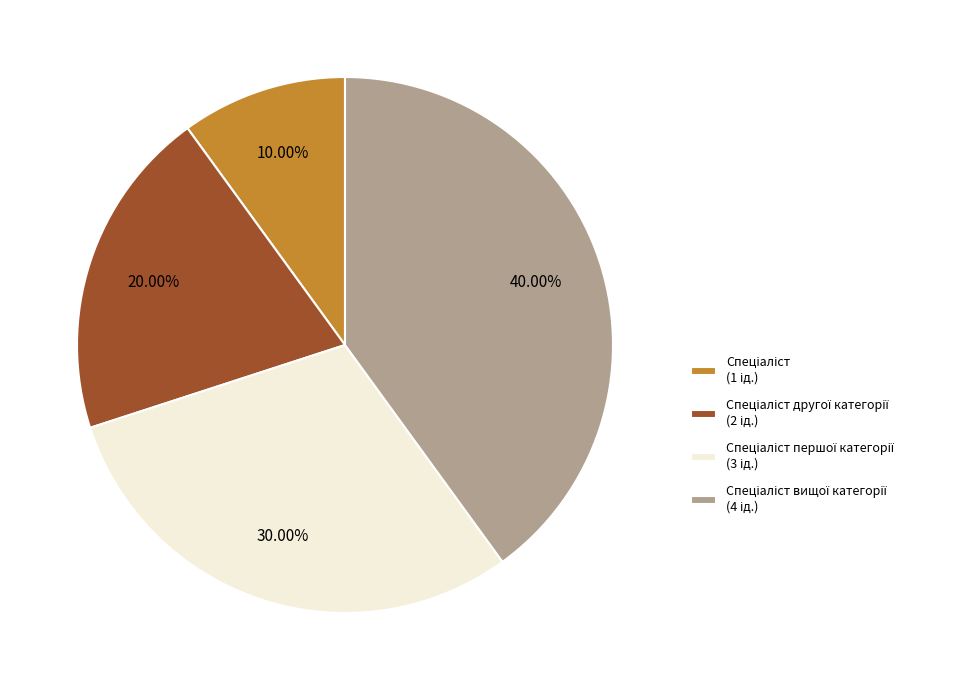

Does any single category account for the majority?

No